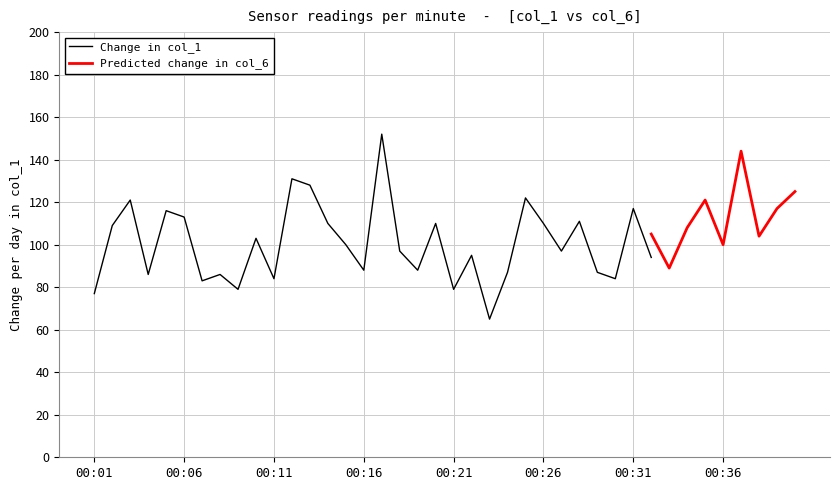

What is the minimum value shown in the chart?

65